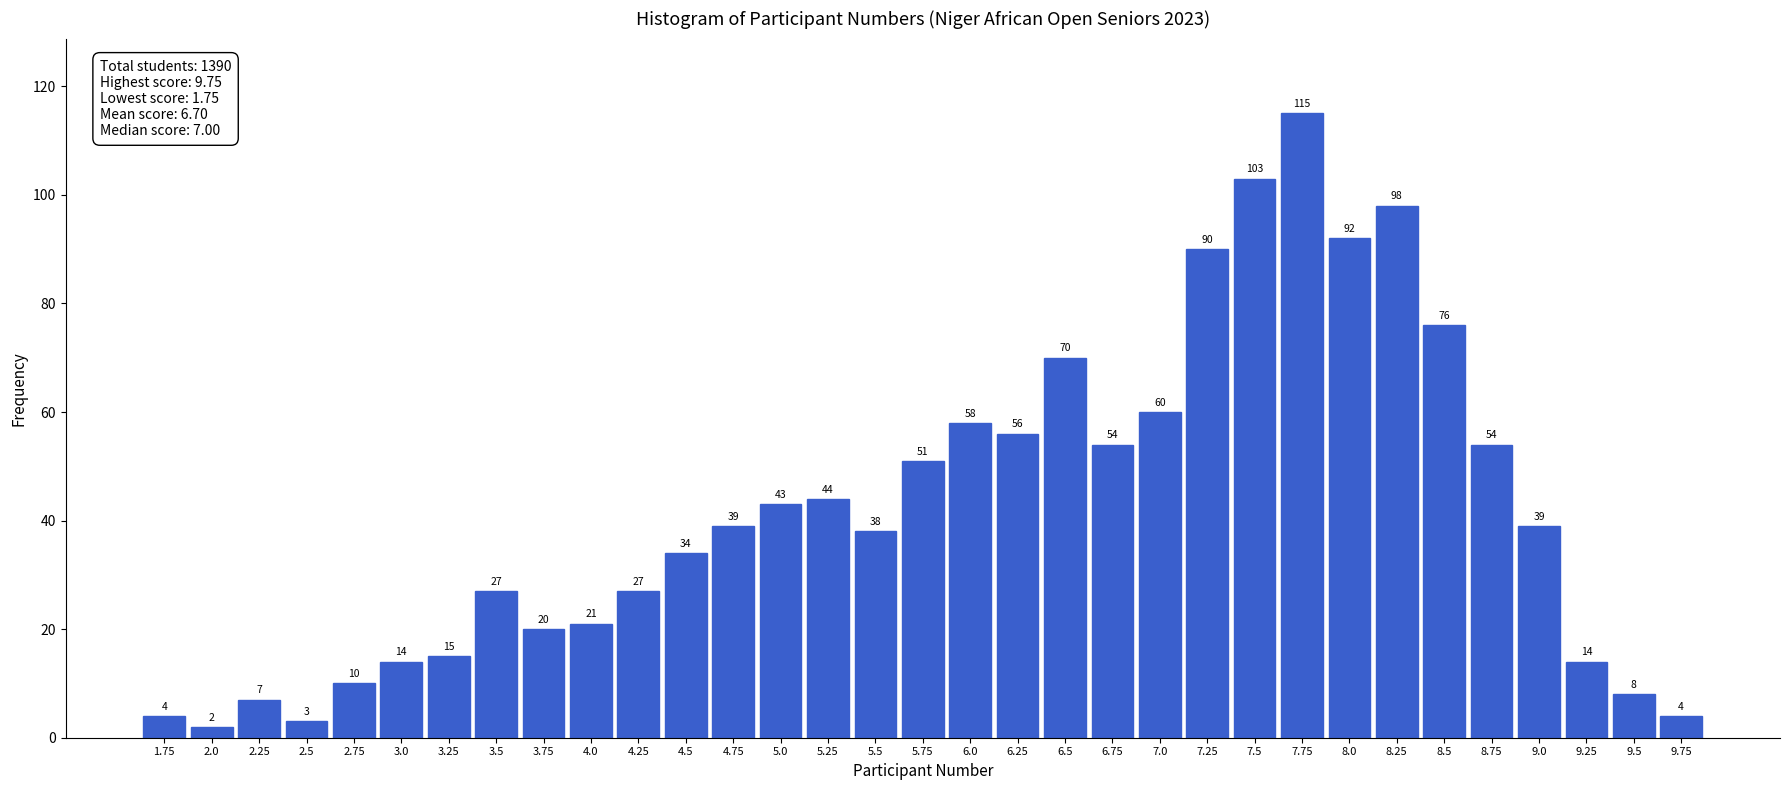

Reading left to right, extract all data points from this chart.

4	2	7	3	10	14	15	27	20	21	27	34	39	43	44	38	51	58	56	70	54	60	90	103	115	92	98	76	54	39	14	8	4